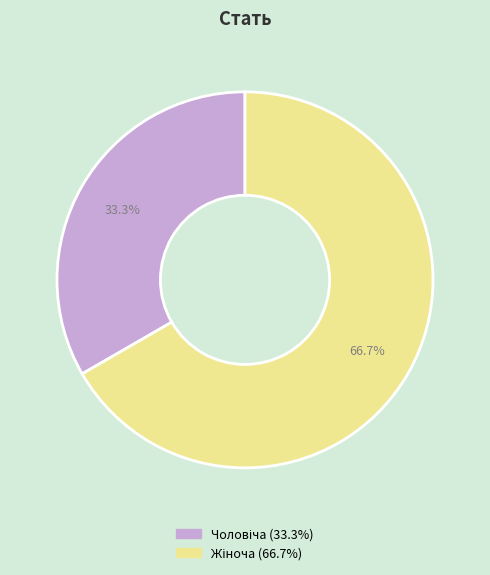

Is there any slice that represents more than half of the pie?

Yes